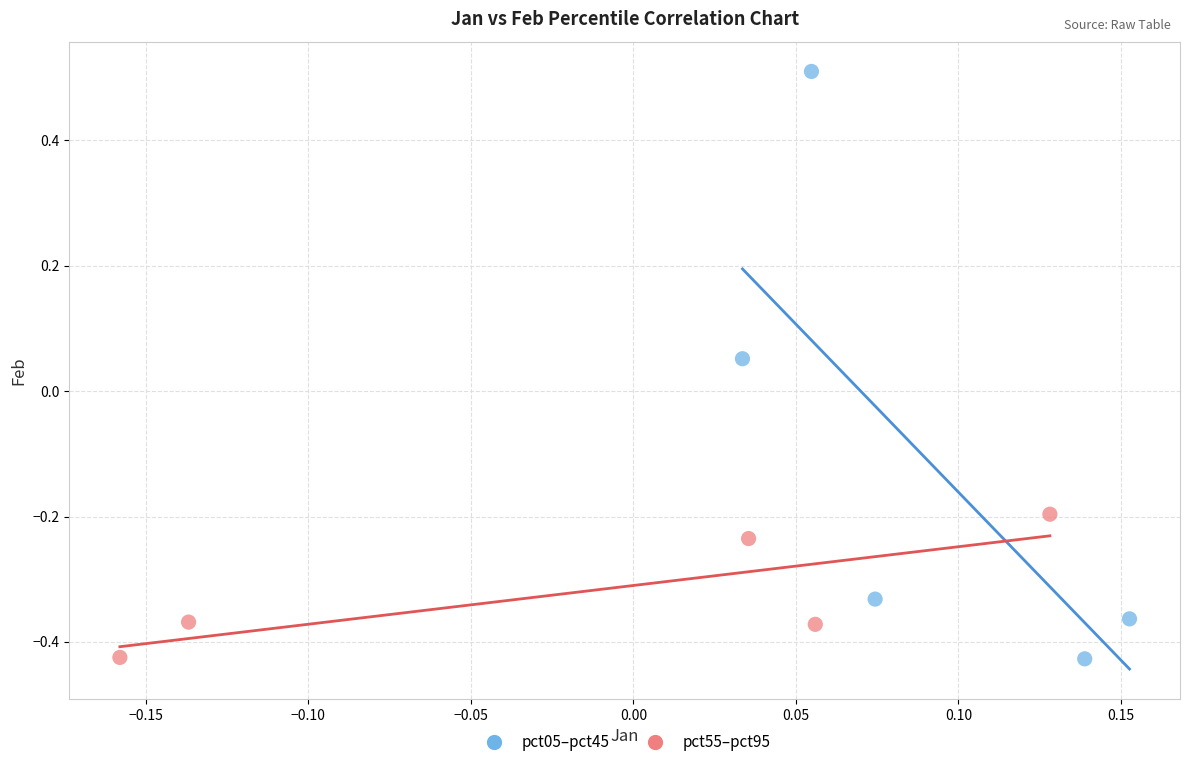

Which series has the widest spread of Y values?

pct05–pct45